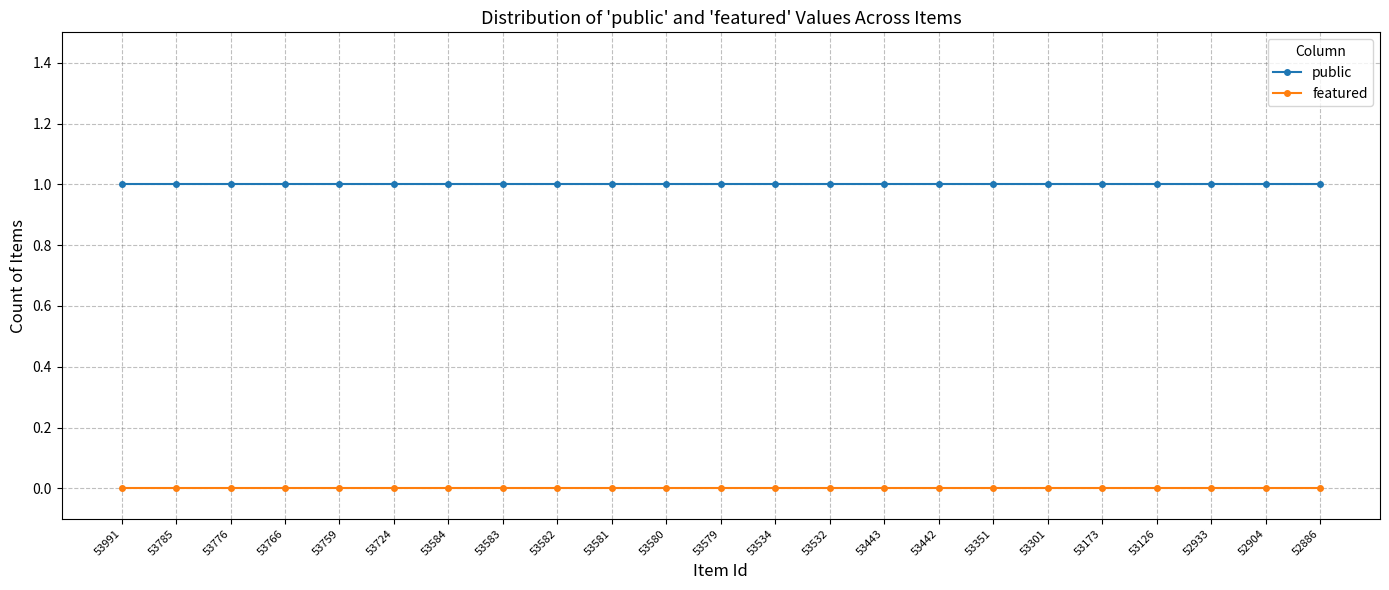

Rank the series by their average value, from lowest to highest.

featured, public